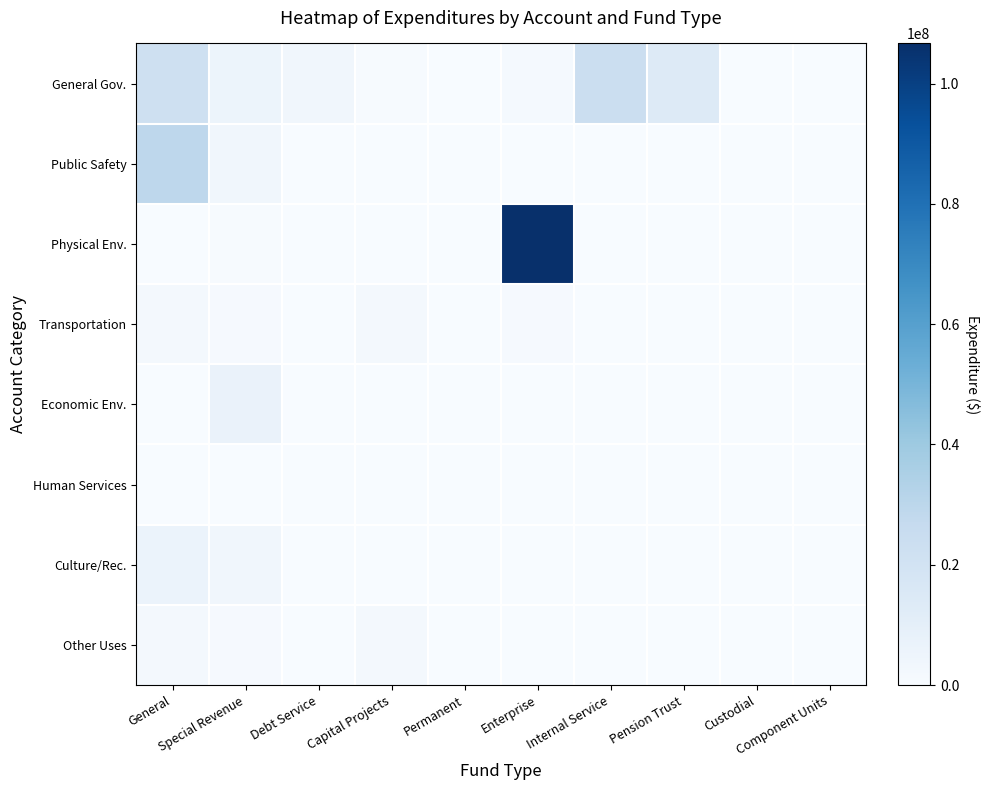

How many data points does each series have?

10